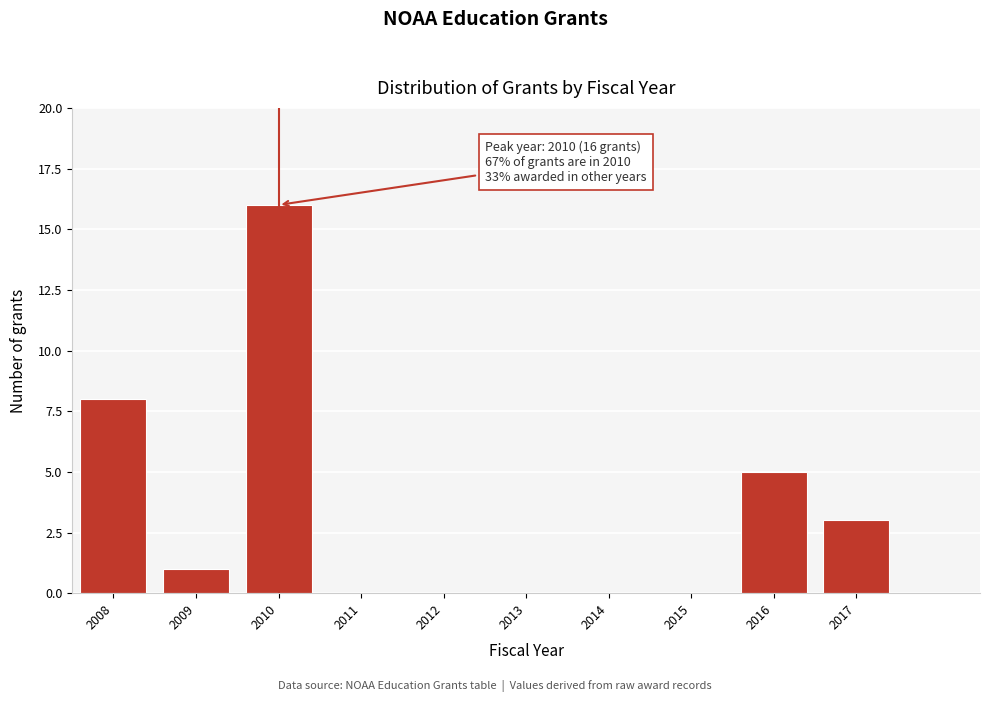

Reading left to right, transcribe all the data shown in this chart.

2008=8	2009=1	2010=16	2011=0	2012=0	2013=0	2014=0	2015=0	2016=5	2017=3